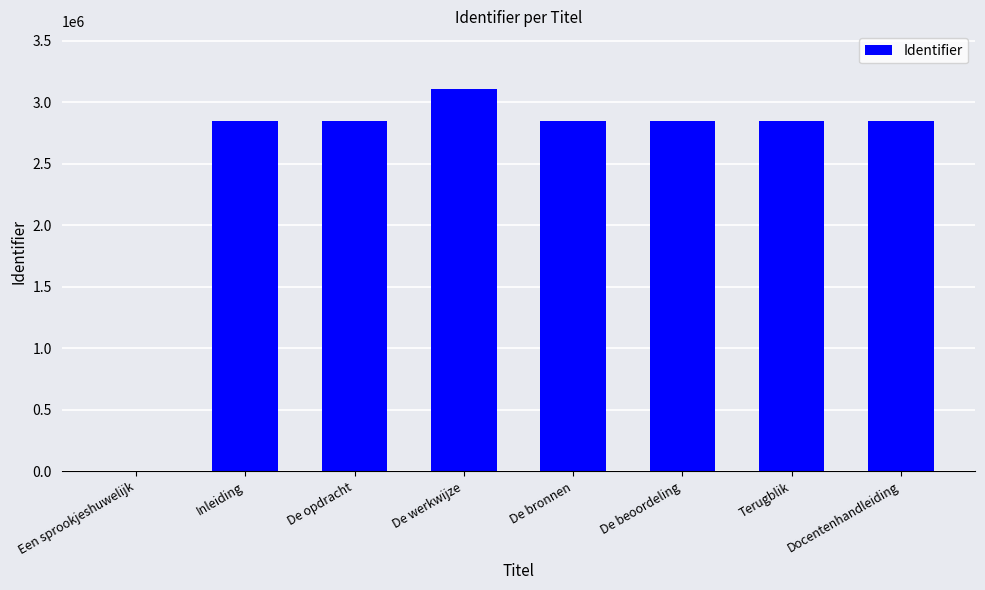

Which label corresponds to the largest value in the chart?

De werkwijze